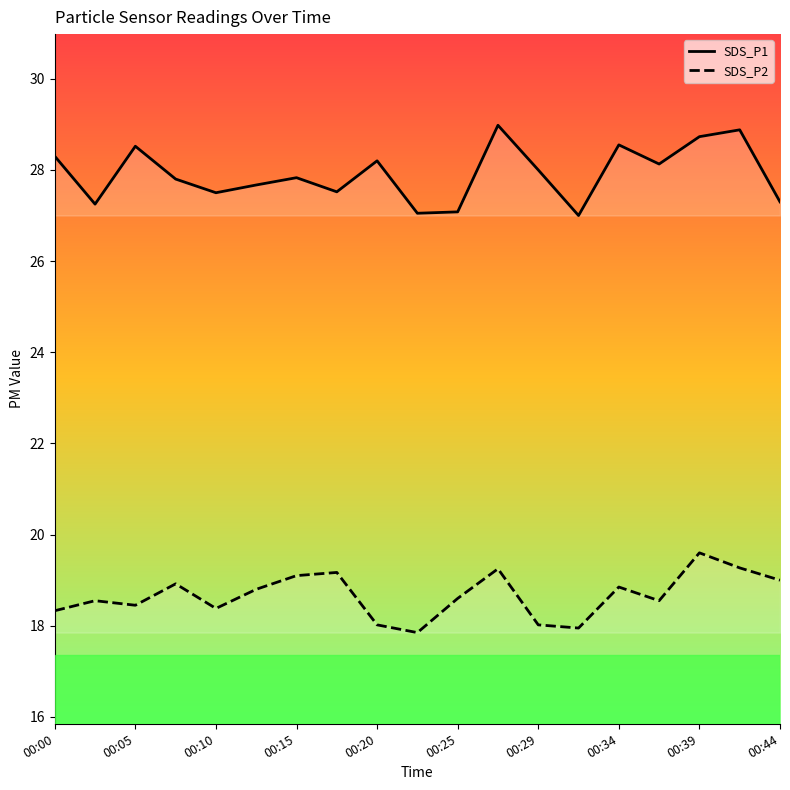

True or false: SDS_P2 and SDS_P1 intersect in this chart.

False